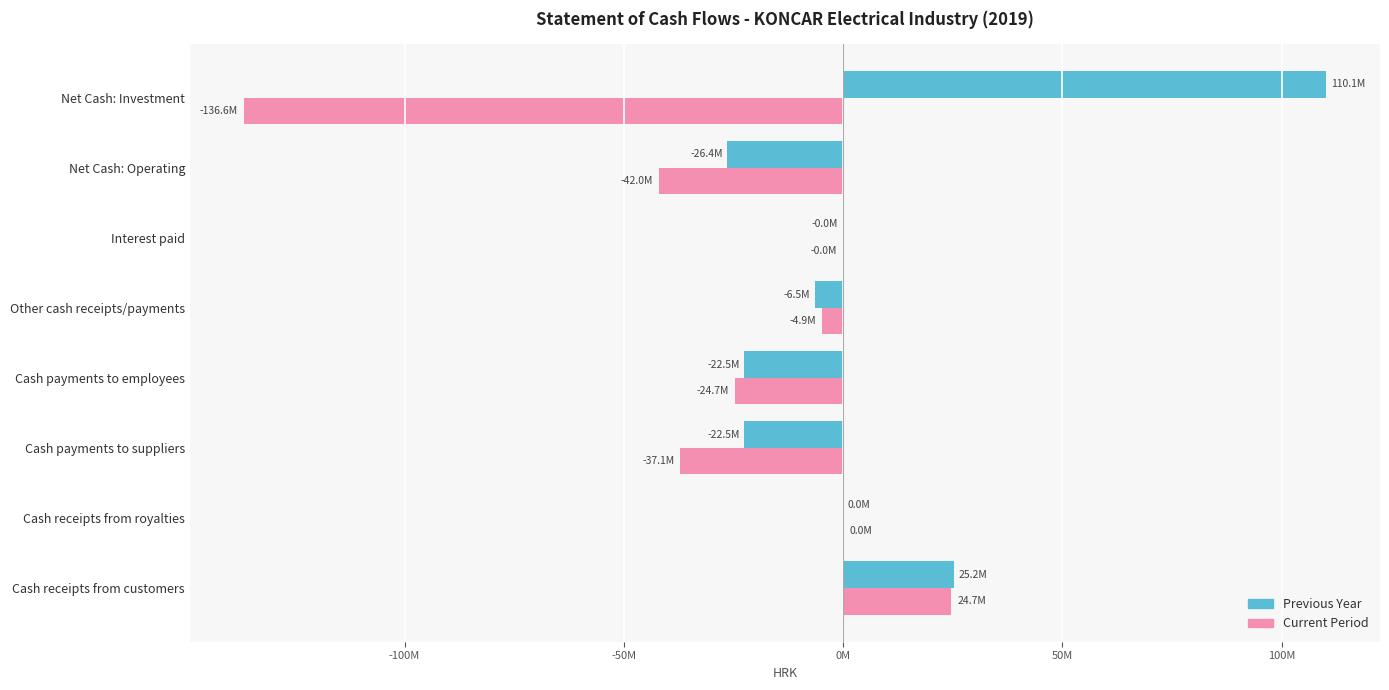

What are all the series names shown in the legend?

Previous Year, Current Period